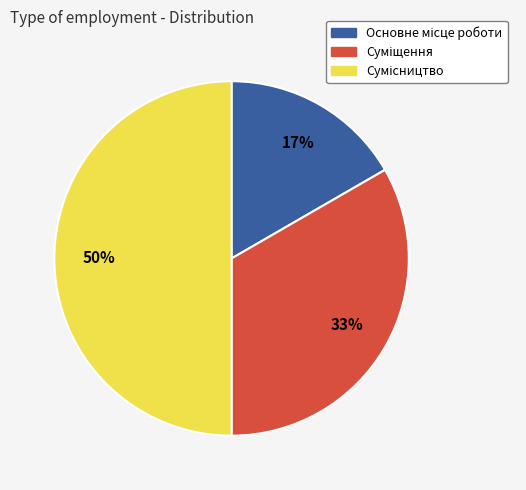

To the nearest percent, what is the difference between the largest and smallest slice percentages?

33%